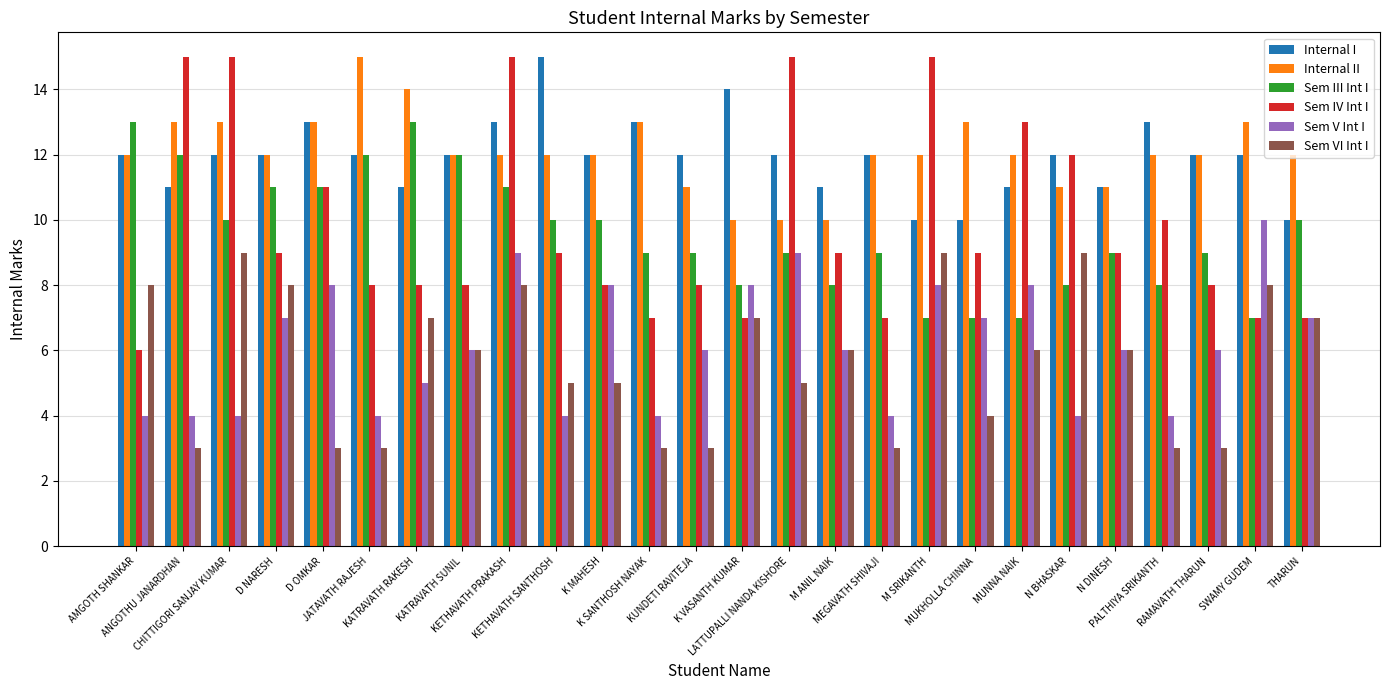

True or false: Sem V Int I has a value of 5 at KATRAVATH RAKESH.

True